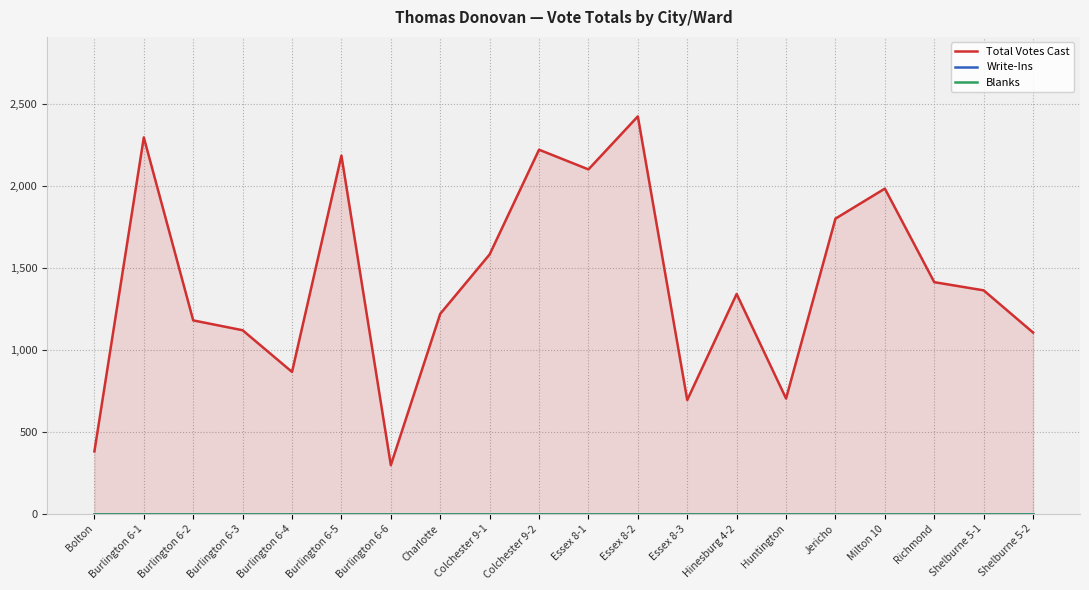

Which series has the widest spread of values?

Total Votes Cast